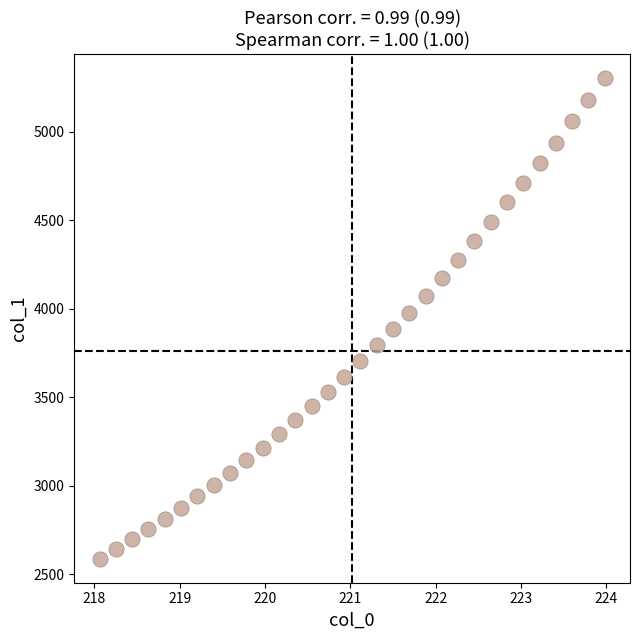

What is the range of Y values (max minus min)?

2712.8